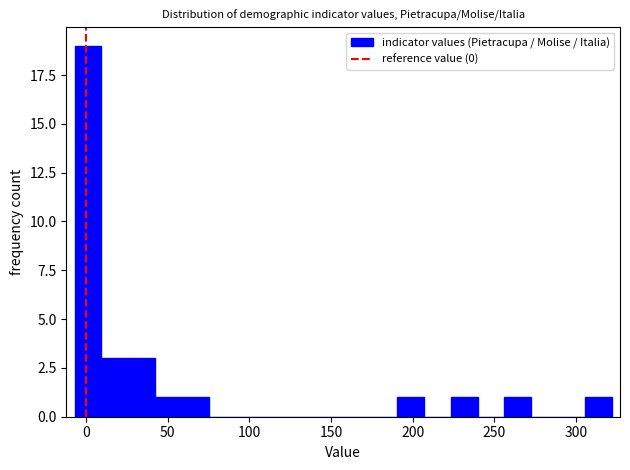

Read against the x-axis, roughly where is the centre of the tallest bar?

0